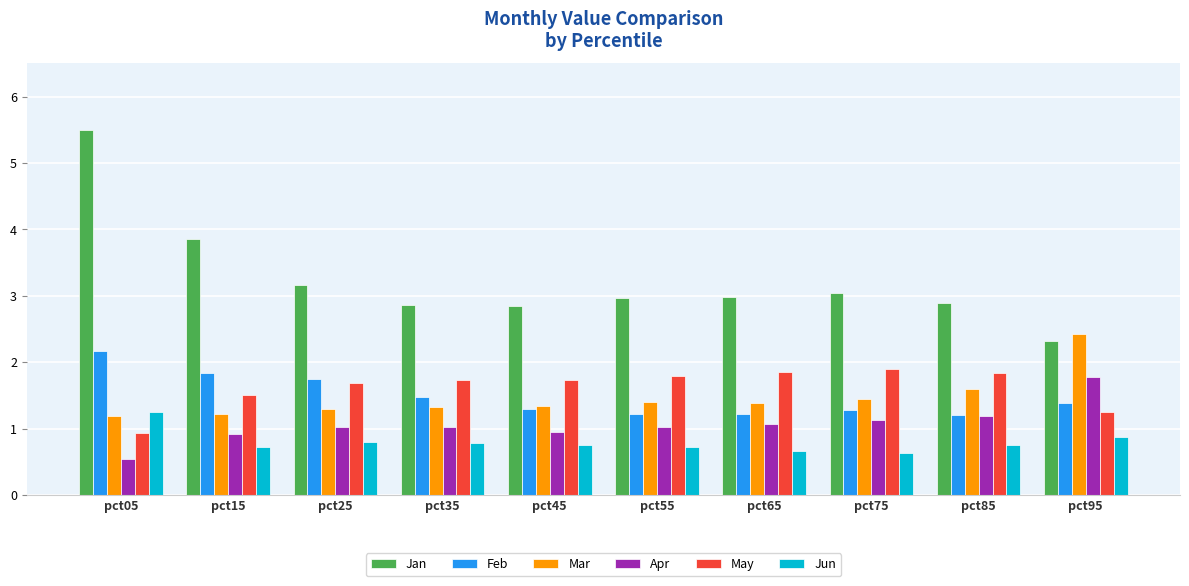

What is the minimum value for Mar?

1.2